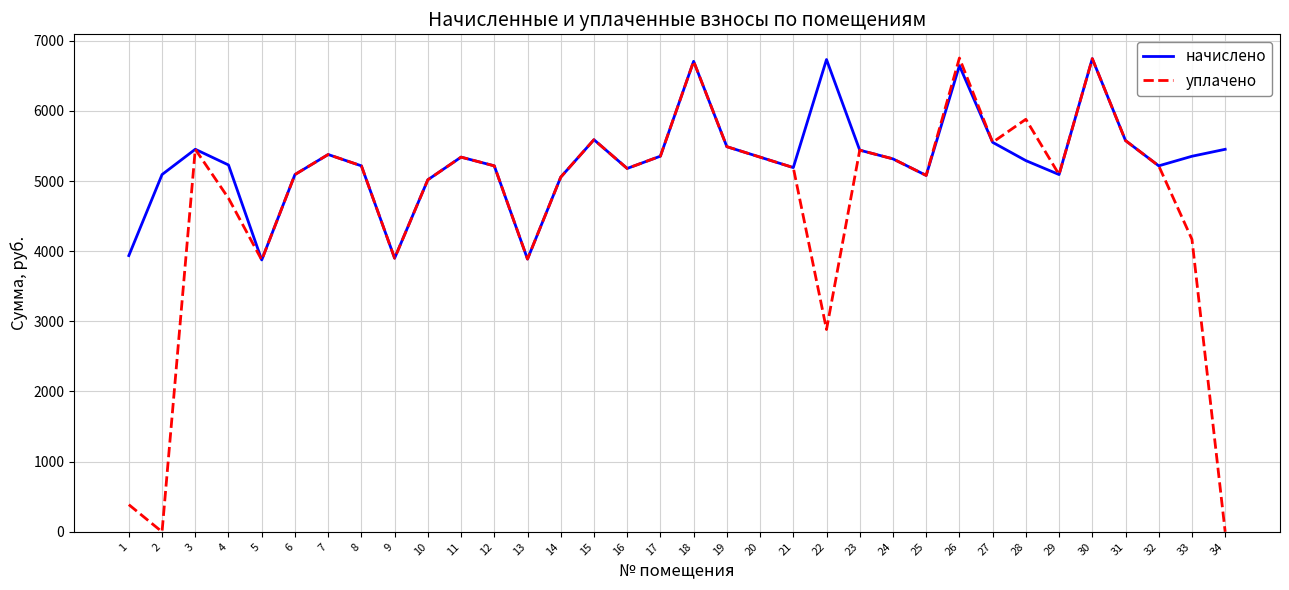

Between 7 and 33, which series saw the biggest shift?

уплачено